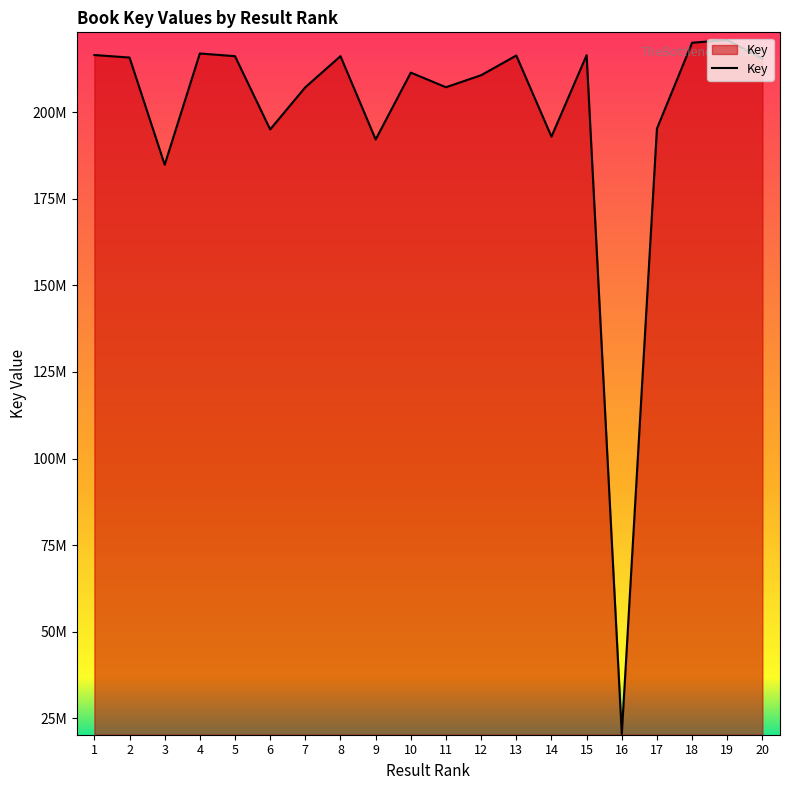

Is this an area chart (filled region under the line)?

Yes